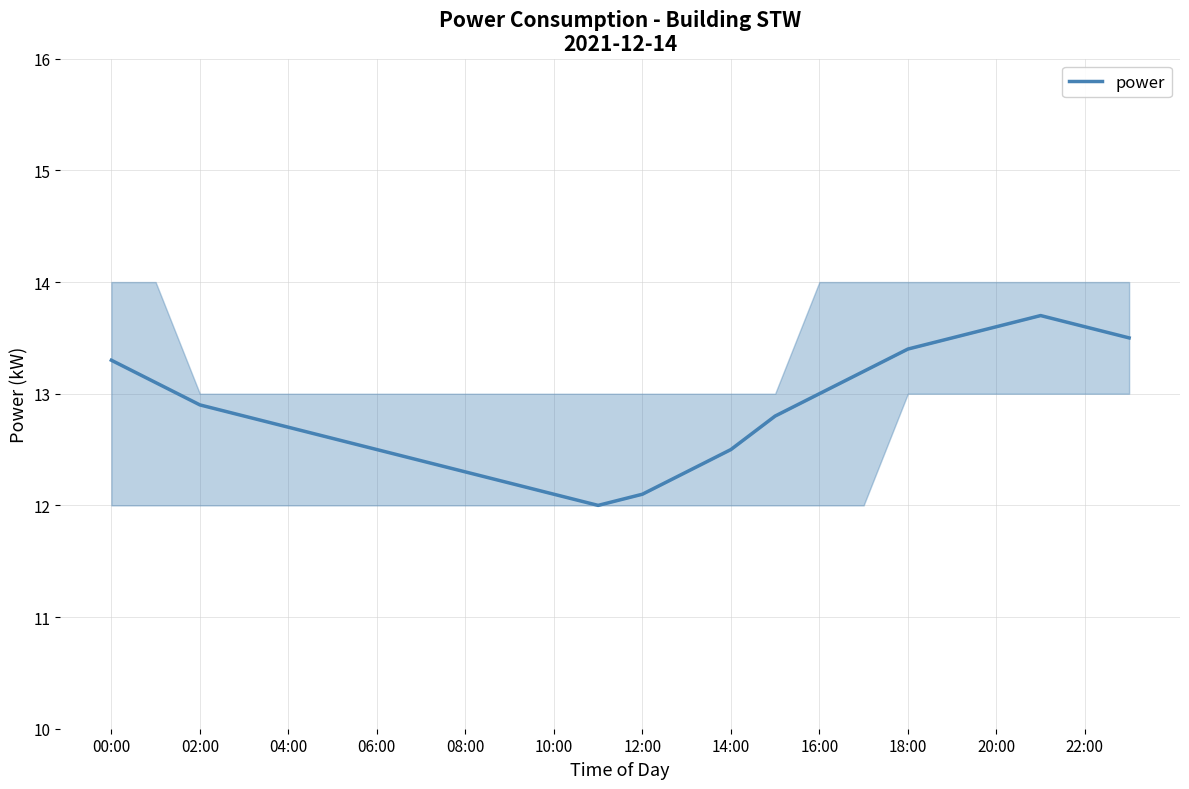

True or false: the data has more than 0 interior local peaks.

True